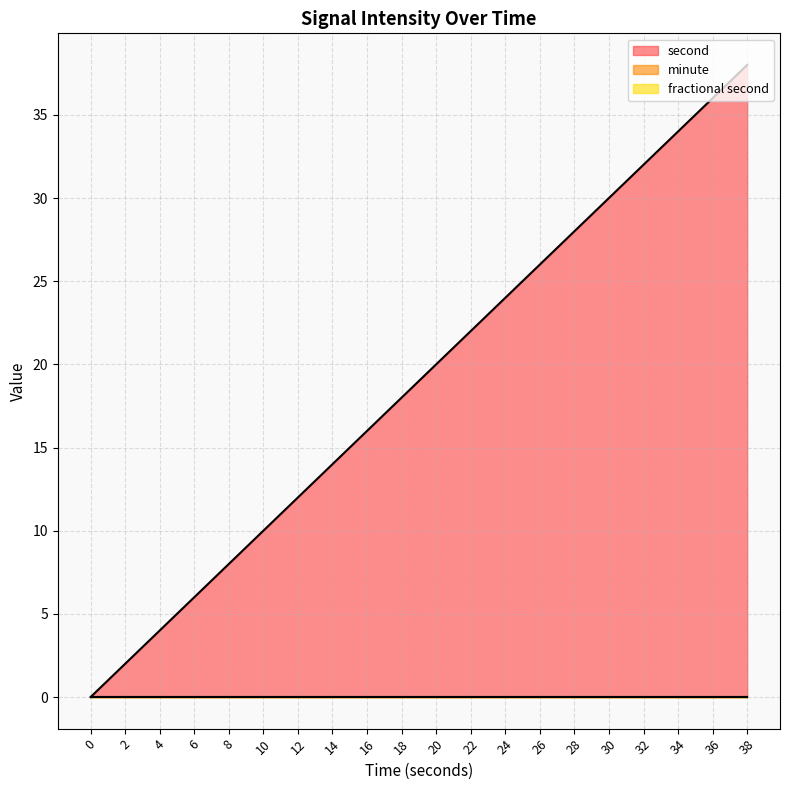

Reading right to left, list all the values displayed in this chart.

second: 38	36	34	32	30	28	26	24	22	20	18	16	14	12	10	8	6	4	2	0
minute: 0	0	0	0	0	0	0	0	0	0	0	0	0	0	0	0	0	0	0	0
fractional second: 0	0	0	0	0	0	0	0	0	0	0	0	0	0	0	0	0	0	0	0